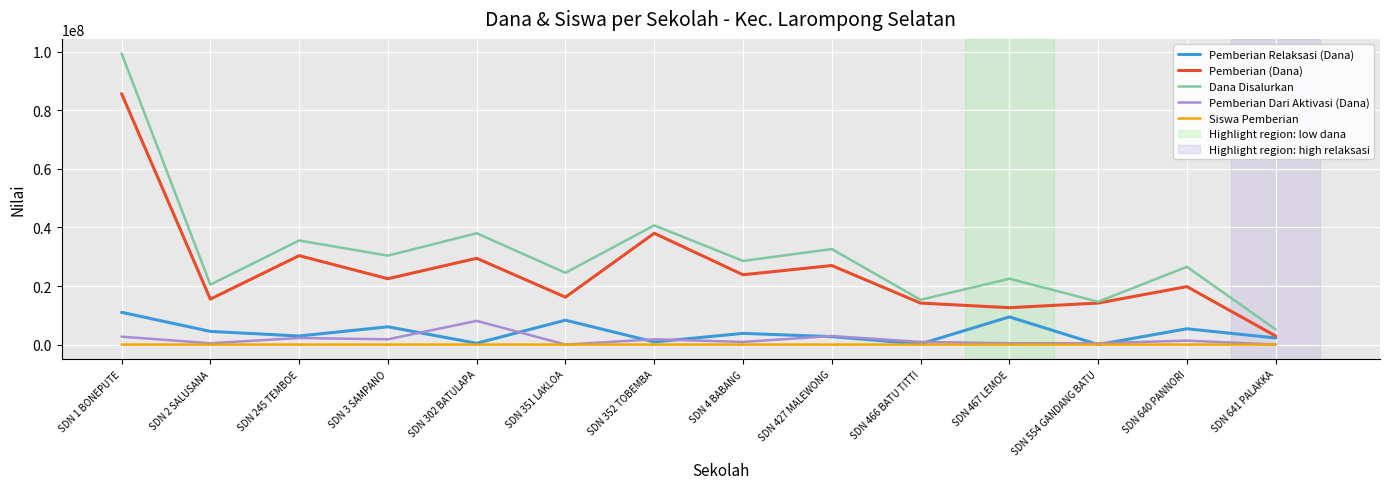

True or false: Dana Disalurkan and Siswa Pemberian intersect in this chart.

False